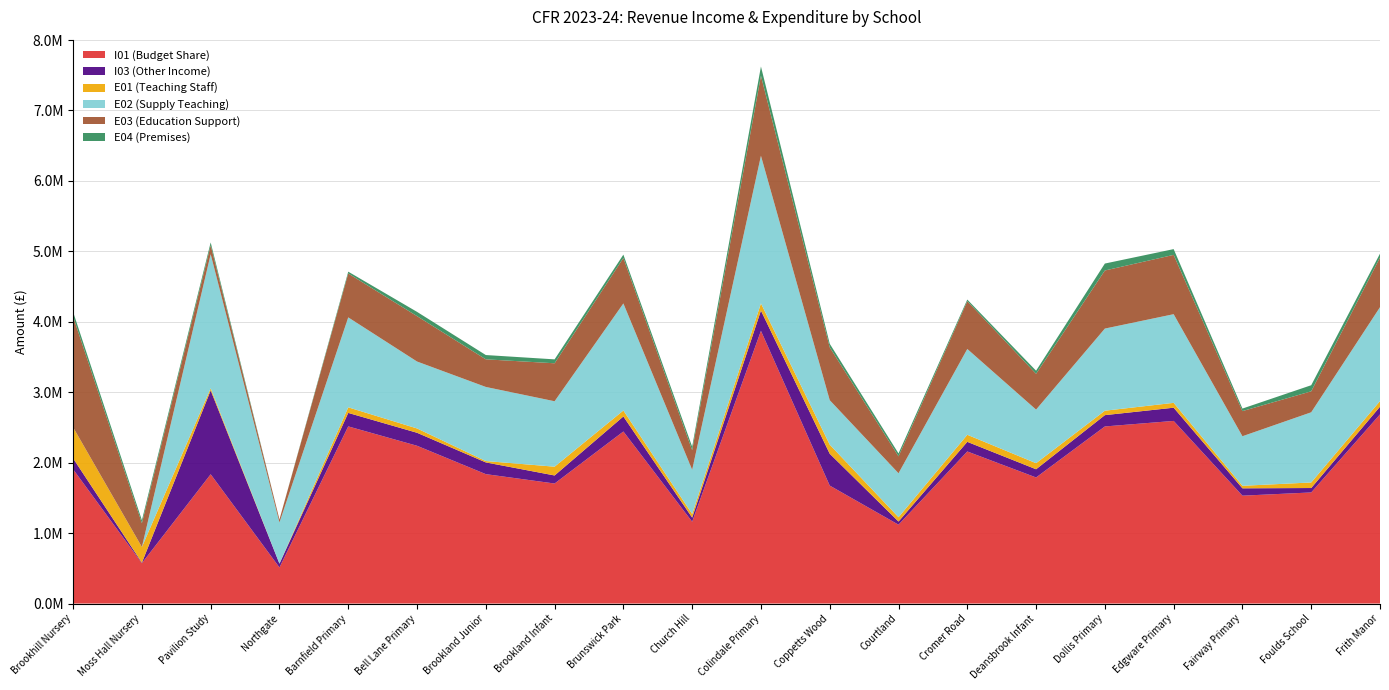

Reading right to left, extract all data points from this chart.

I01 (Budget Share): 2685483.6	1577309.4	1531582.6	2592832.8	2514197.2	1790172.8	2159078.0	1119617.4	1674802.9	3871561.2	1161694.9	2442711.5	1704055.0	1837322.8	2240084.0	2515049.1	512353.7	1835544.0	573366.0	1906588.7
I03 (Other Income): 109308.8	62797.4	104288.0	187572.5	160707.4	116284.9	136602.0	44800.7	452182.6	287540.0	58311.7	213143.5	114226.1	166340.7	184473.0	191510.5	53743.7	1190293.8	7363.0	154604.8
E01 (Teaching Staff): 79607.0	78960.0	35849.0	68912.0	62836.0	86178.0	100356.0	60977.1	129026.2	102212.0	51795.0	84774.0	124788.0	19559.0	61376.0	79272.0	0.0	30134.7	222128.1	440982.9
E02 (Supply Teaching): 1333139.8	996204.4	703642.9	1258790.8	1166010.0	760762.4	1218162.0	624288.3	631299.6	2095662.9	627064.9	1520070.3	929022.5	1051900.1	950161.0	1276952.4	584477.1	1903429.6	0.0	0.0
E03 (Education Support): 704942.1	297875.7	356856.4	842110.3	824636.2	508676.4	678485.0	240108.4	750211.0	1135822.4	278563.3	645476.4	539133.7	392131.1	644657.0	623187.4	42486.6	126551.1	338099.5	1572158.9
E04 (Premises): 54890.1	86398.8	35977.1	81741.1	98592.3	43602.8	23028.0	41596.2	50751.2	131537.1	49400.1	47187.2	55475.2	60843.0	60451.0	25785.8	0.0	41100.1	42146.6	65034.5